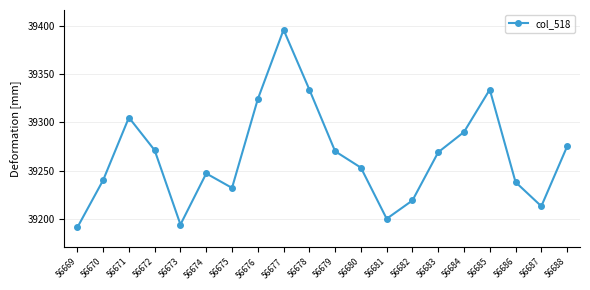

Count the number of categories in the chart.

20